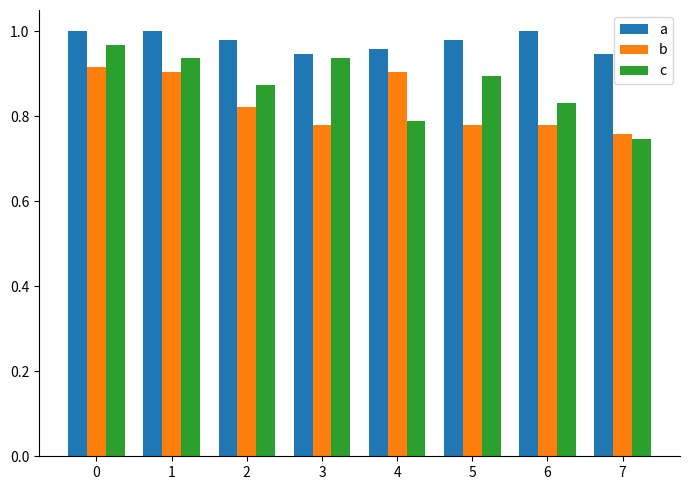

What is the total value across all series at 3?

2.7